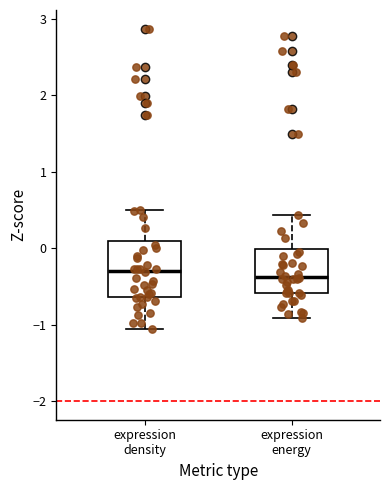

Where is the upper edge of the box for expression energy on the y-axis? The values are not printed on the chart, so give them approximately, as read against the axis.

0.0